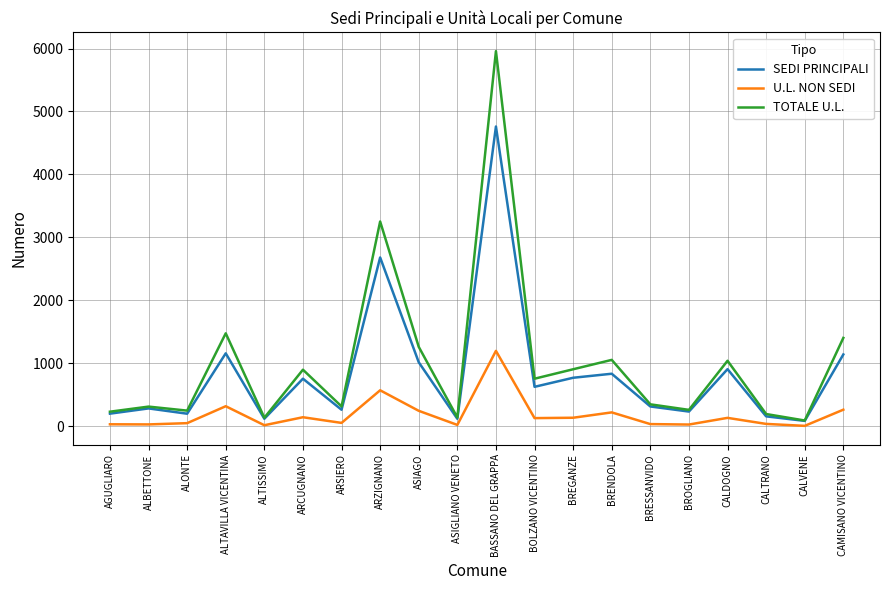

Between AGUGLIARO and BRESSANVIDO, which series saw the biggest shift?

TOTALE U.L.